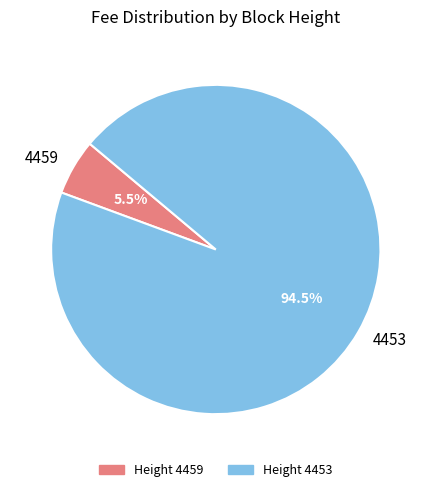

Is 4453 the majority of the pie?

Yes